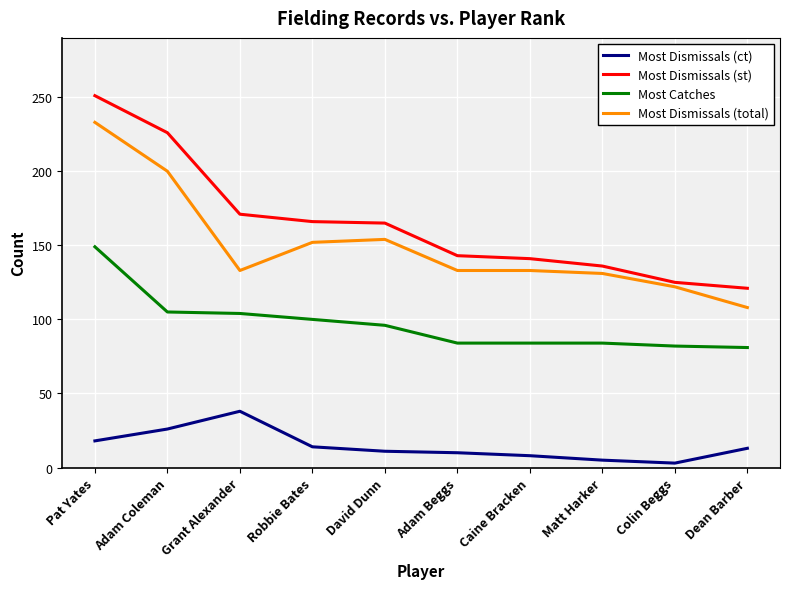

Which series has the largest total across all categories?

Most Dismissals (st)